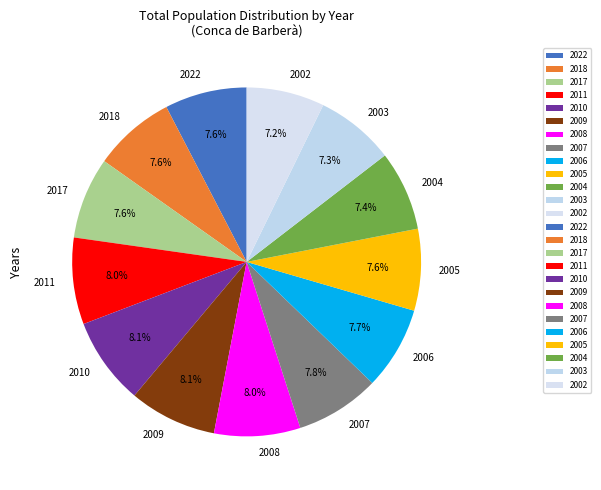

Count the number of slices in the pie.

13